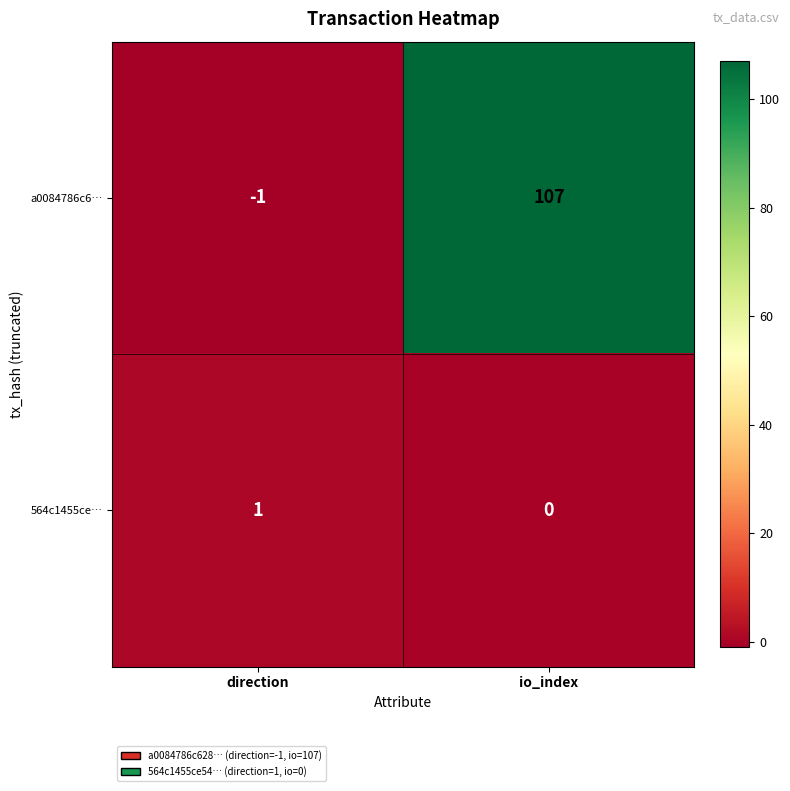

The 564c1455ce… series shows 0 at io_index. True or false?

True